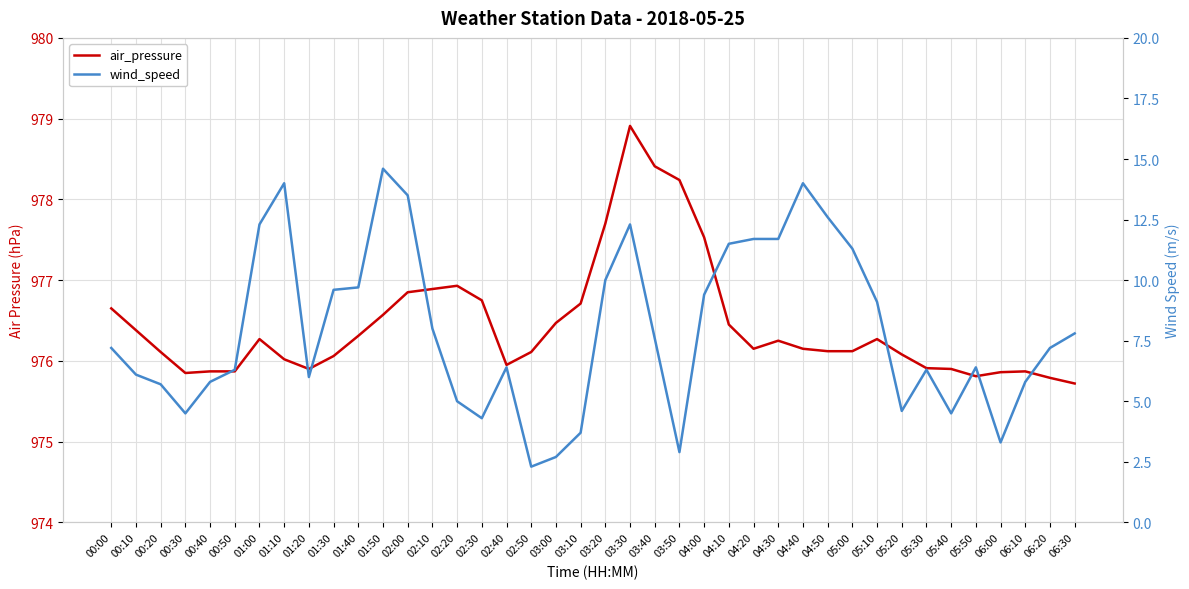

What is the difference between the highest and lowest values at 02:00?

963.4